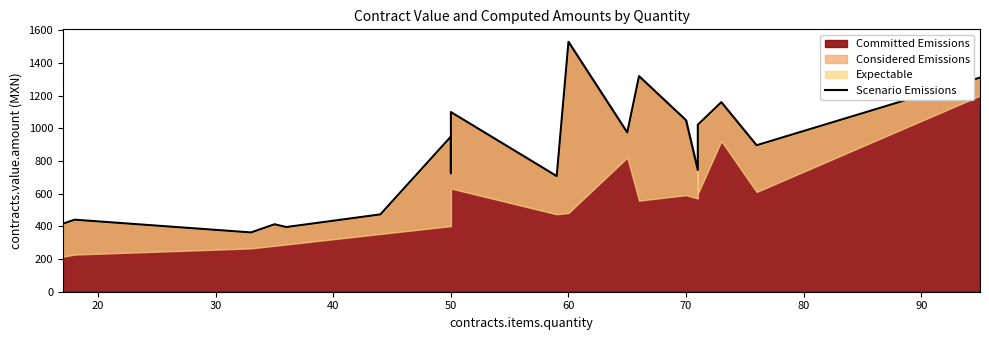

How many data points are above 950?

9